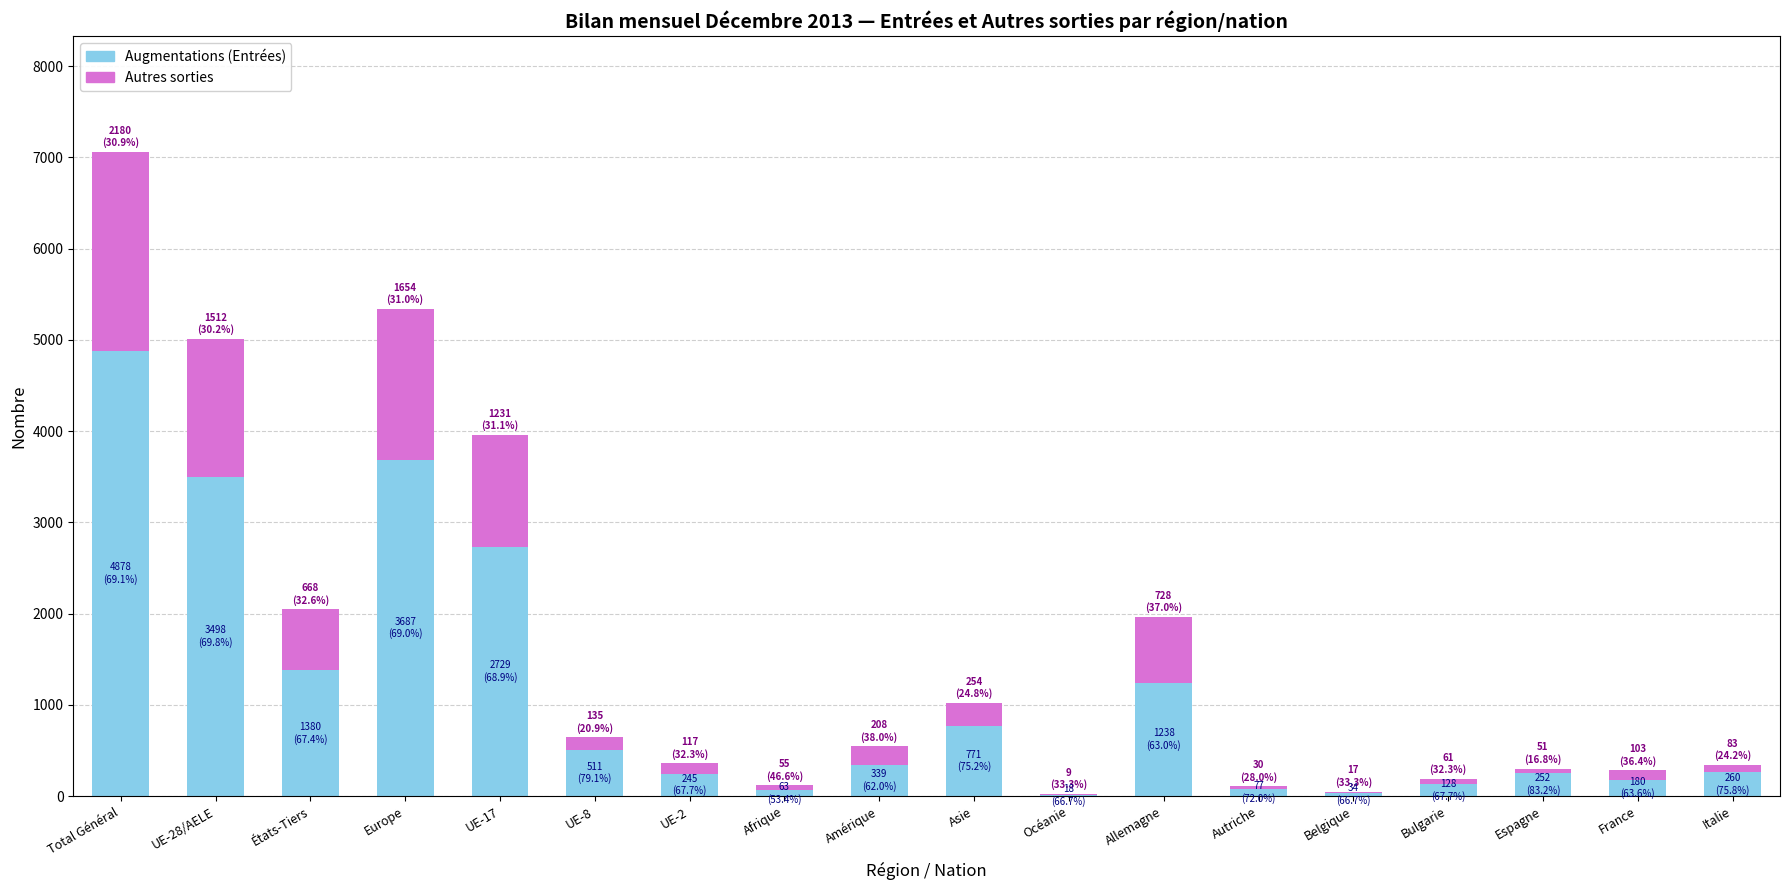

At which label is Augmentations (Entrées) closest to 2448?

UE-17